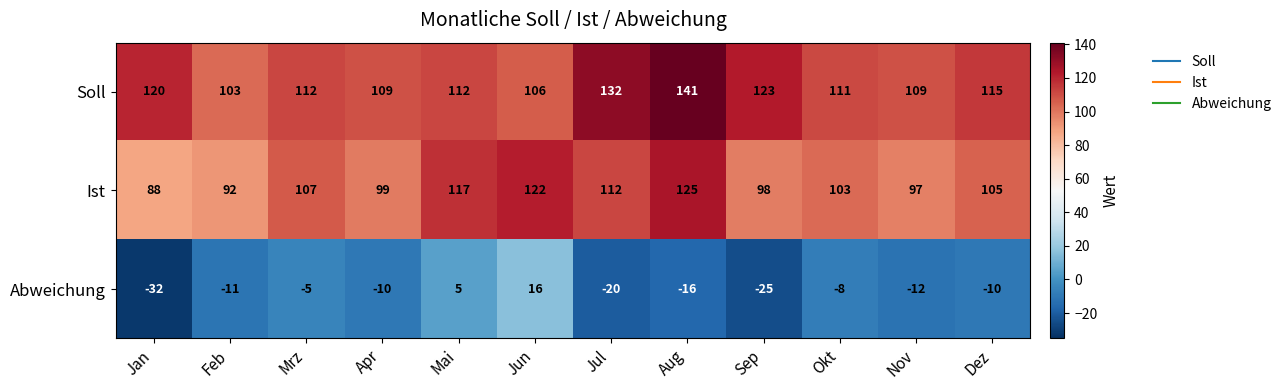

How many values in the Abweichung series are below -10?

6